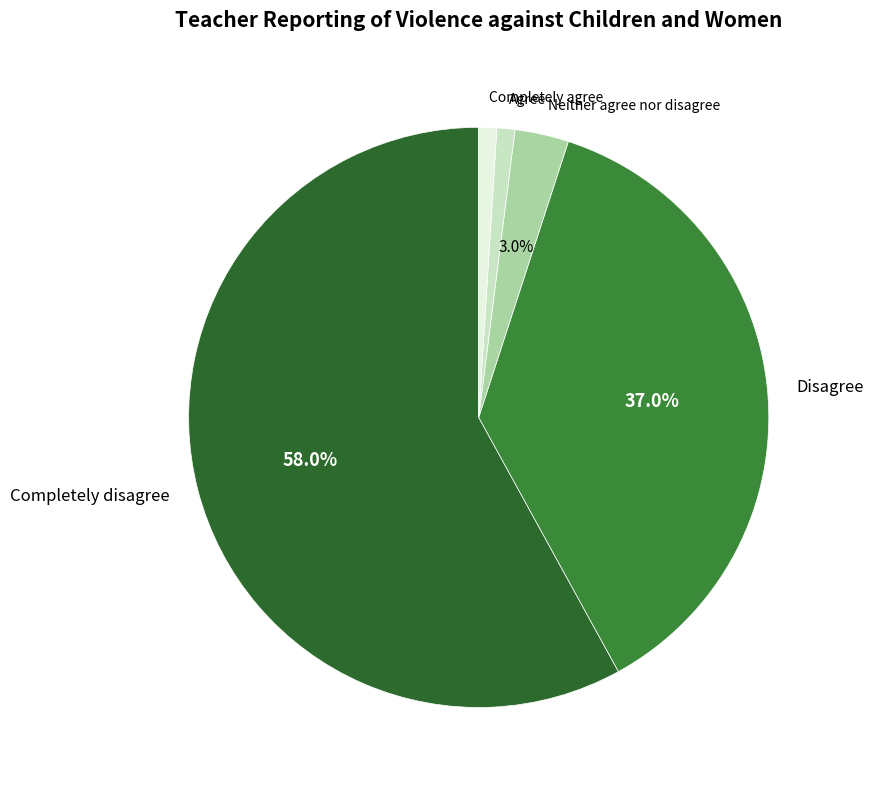

True or false: Completely agree accounts for 10% of the total.

False